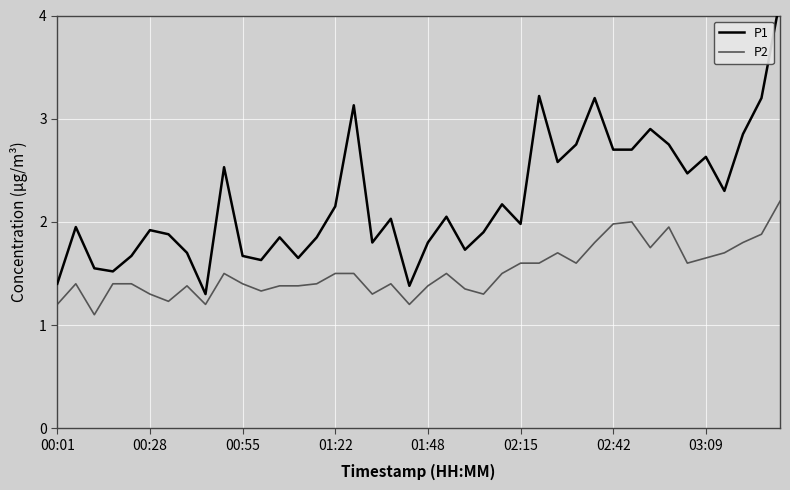

List the series in order of their overall mean, highest first.

P1, P2